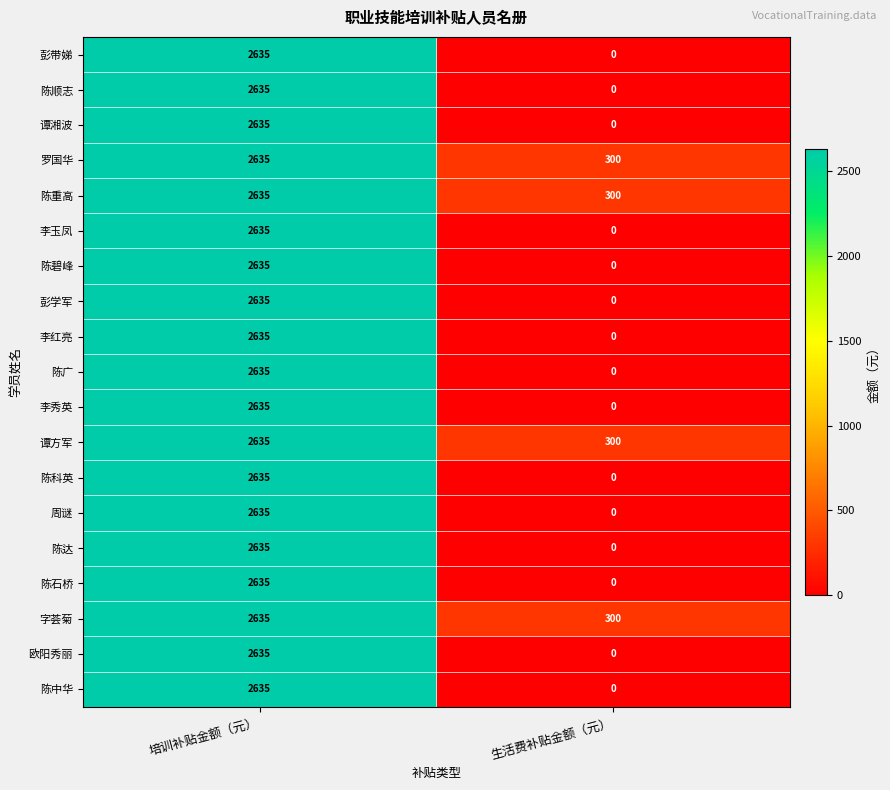

Is it true that 字荟菊 equals 1653 at 培训补贴金额（元）?

False